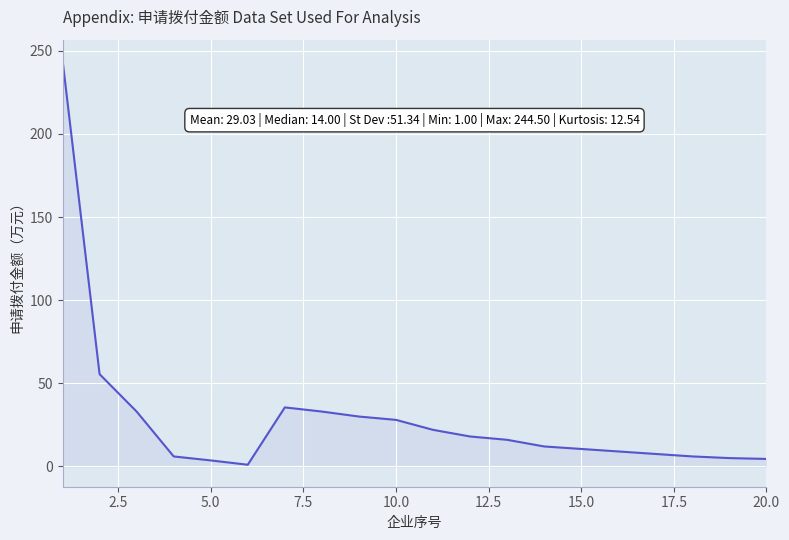

What is the difference between the maximum and minimum values?

243.5